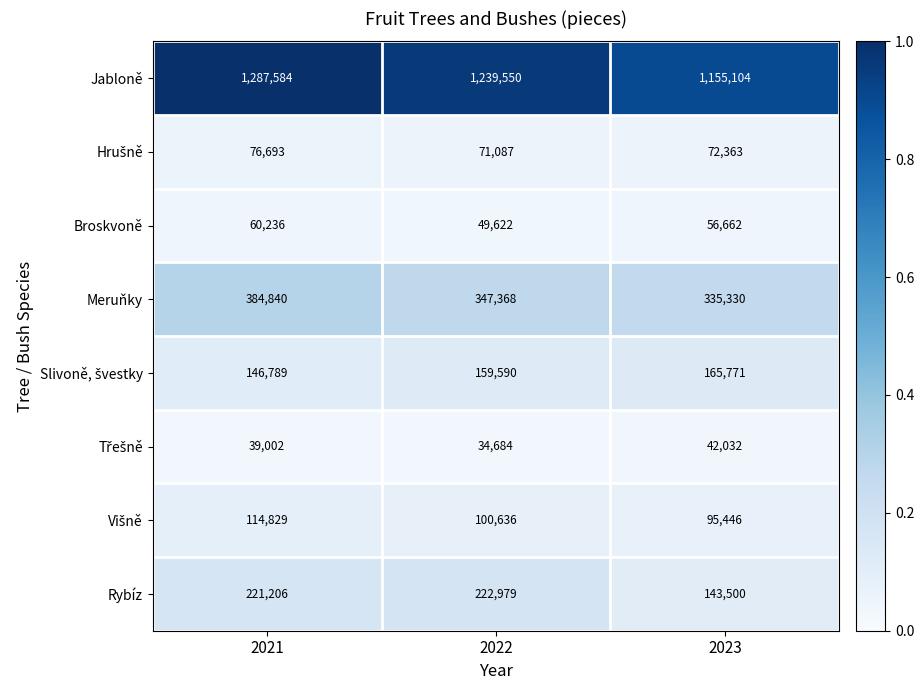

Which label corresponds to the largest value in the chart?

2021